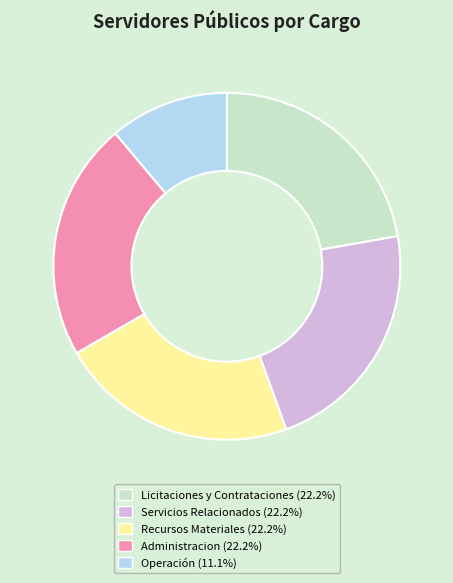

How many slices are in this pie chart?

5